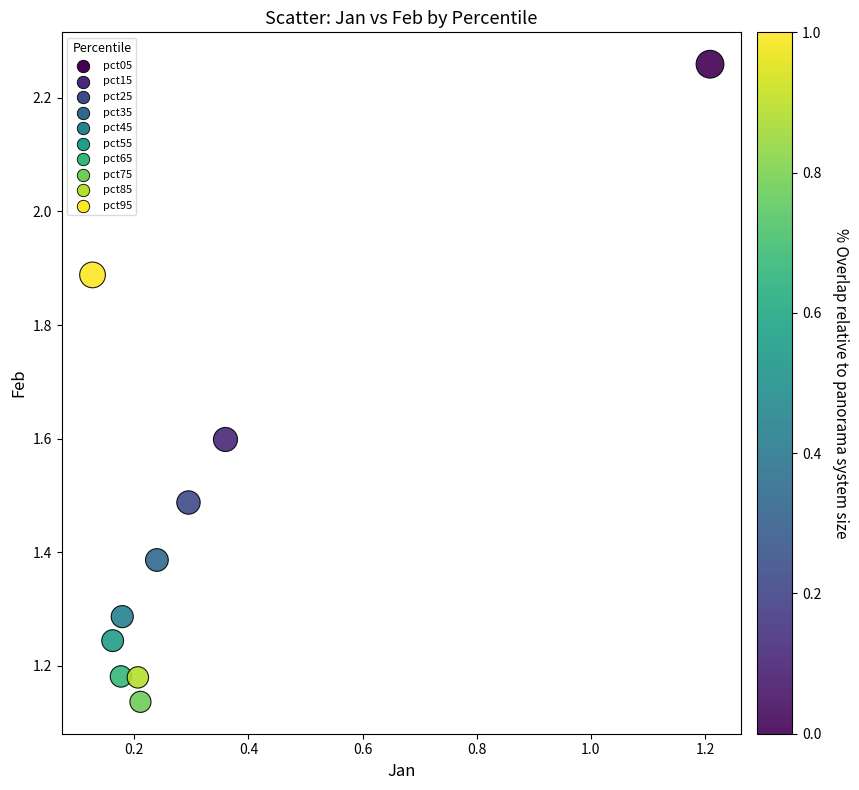

What is the average Y value?

1.5